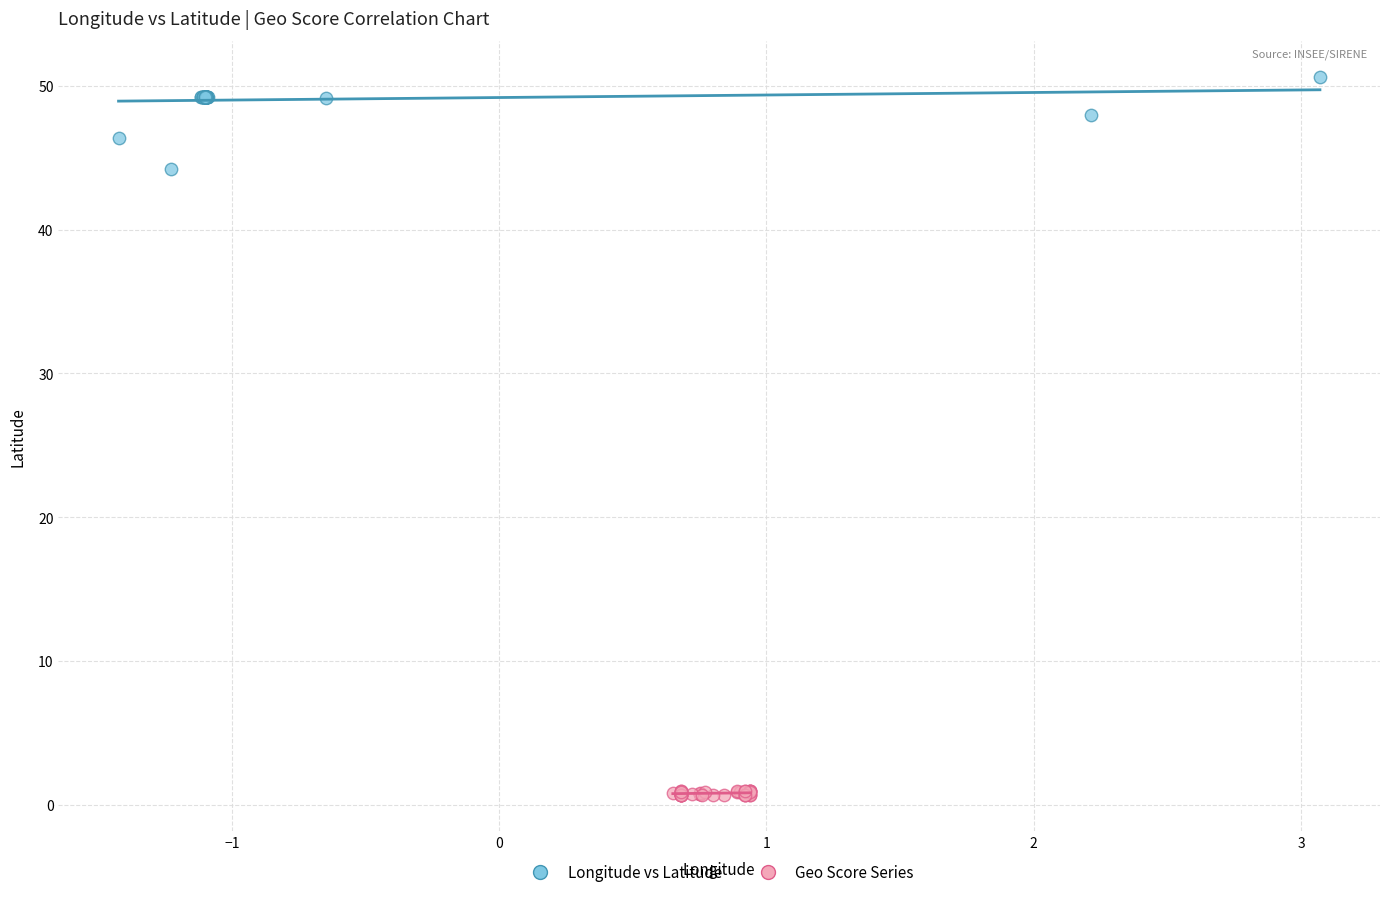

What are all the series names shown in the legend?

Longitude vs Latitude, Geo Score Series